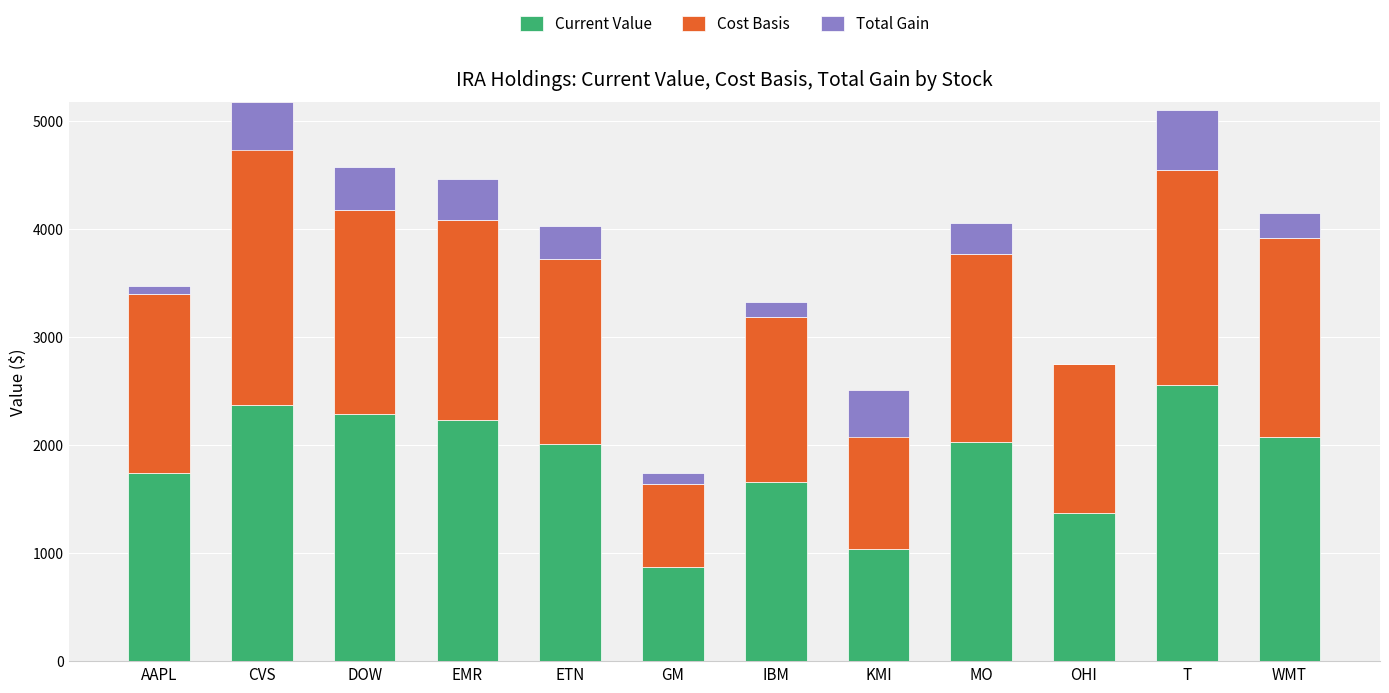

True or false: Total Gain has a value of 620.2 at DOW.

False